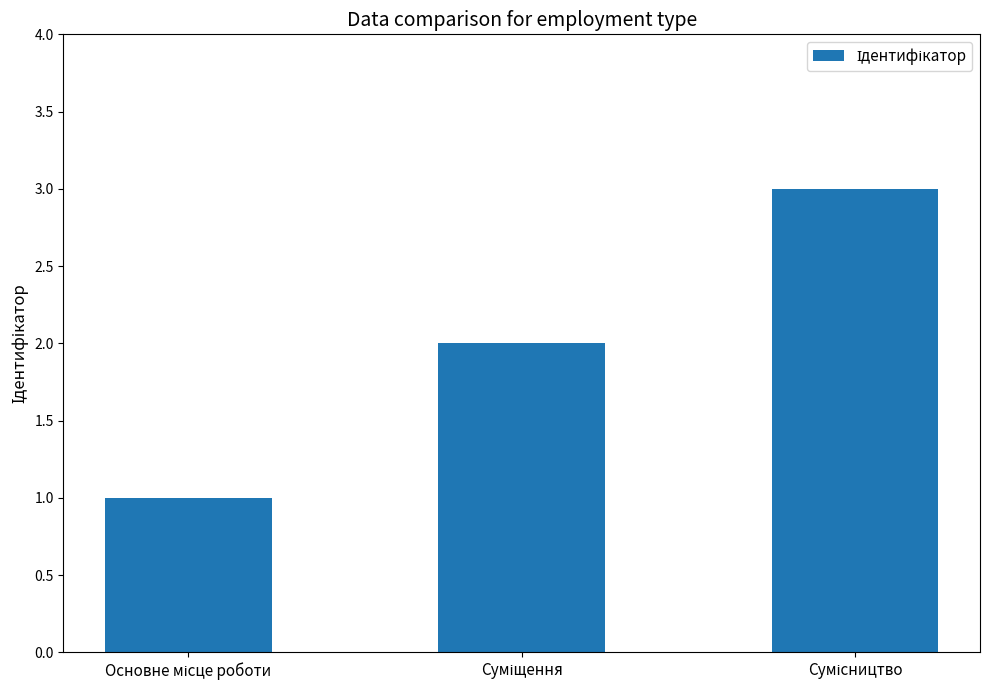

What is the greatest value displayed?

3